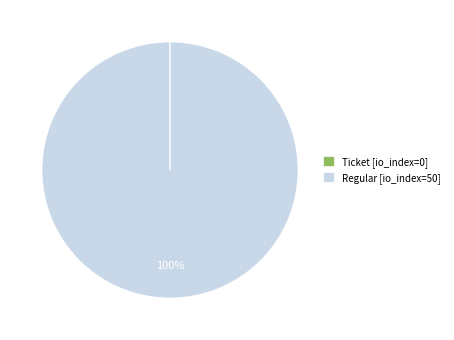

To the nearest percent, what is the difference between the largest and smallest slice percentages?

100%